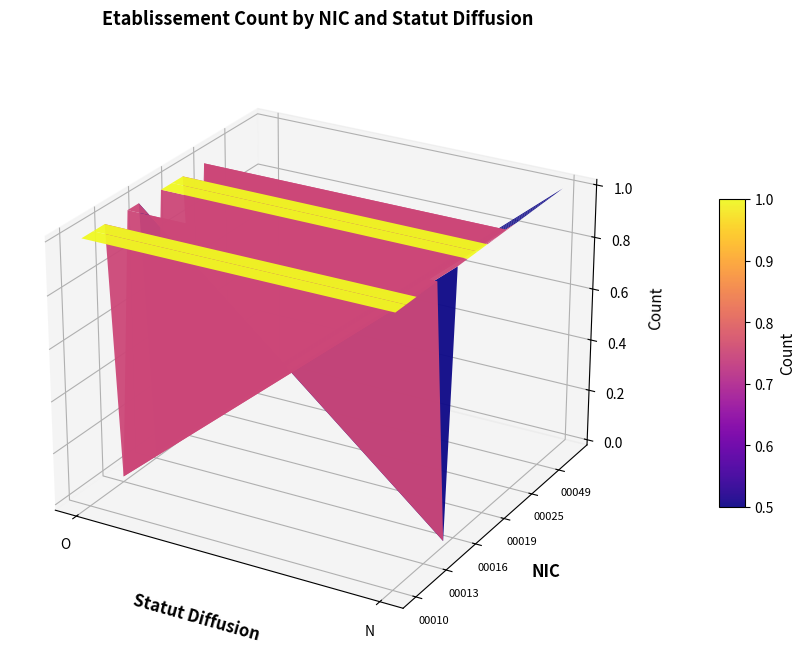

Read the 00014 value at N.

1